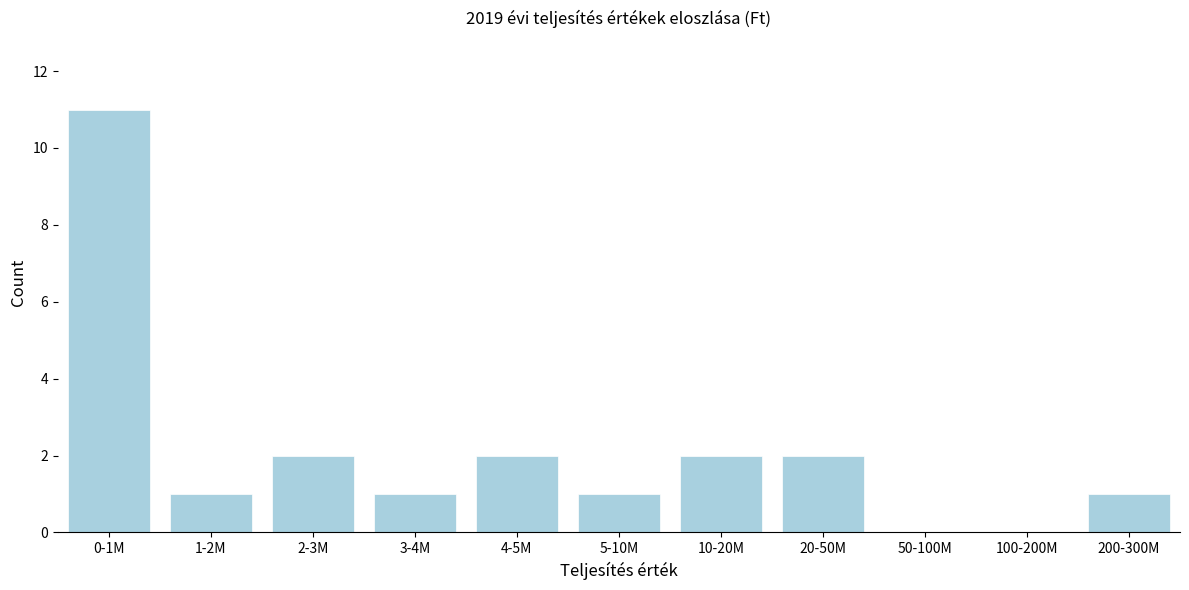

Reading left to right, extract all data points from this chart.

0-1M=11	1-2M=1	2-3M=2	3-4M=1	4-5M=2	5-10M=1	10-20M=2	20-50M=2	50-100M=0	100-200M=0	200-300M=1